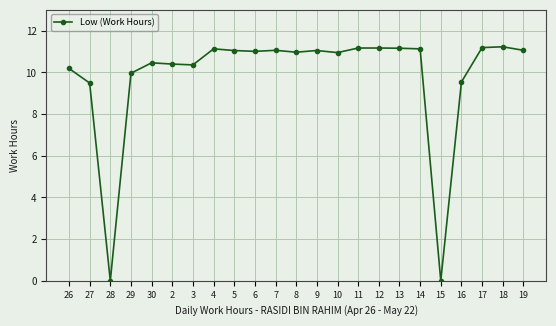

Where is the first local minimum?

28